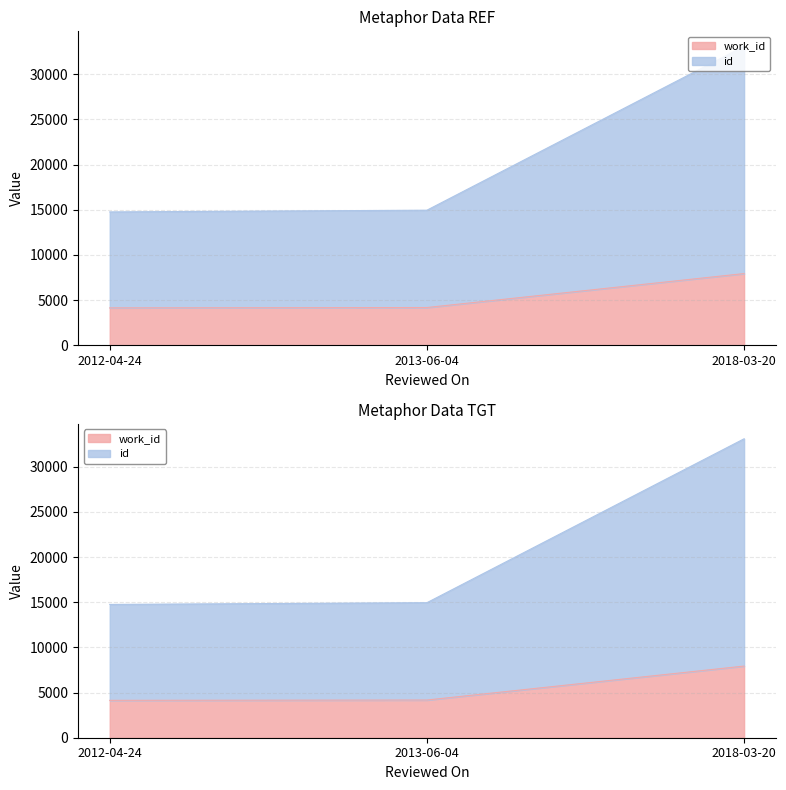

What are all the series names shown in the legend?

work_id, id